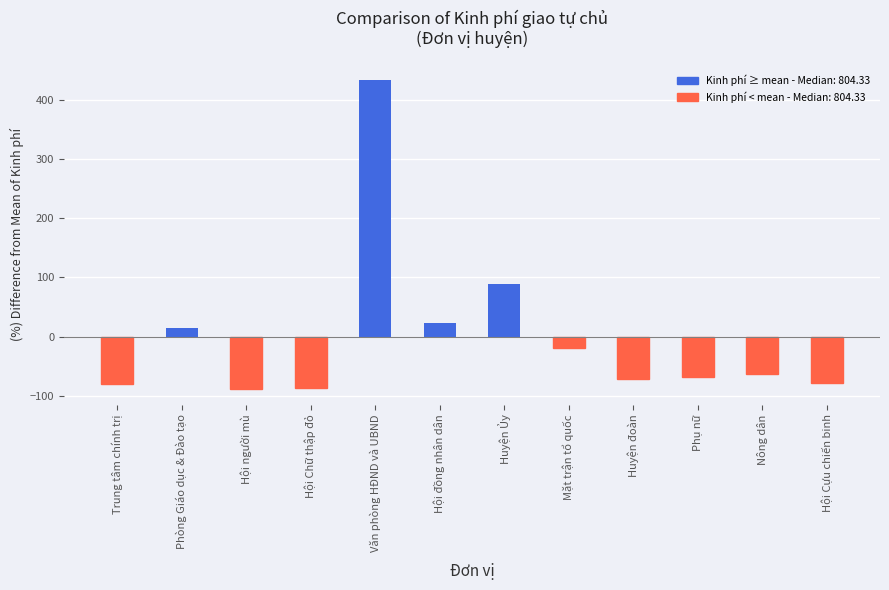

How many values are above zero?

4